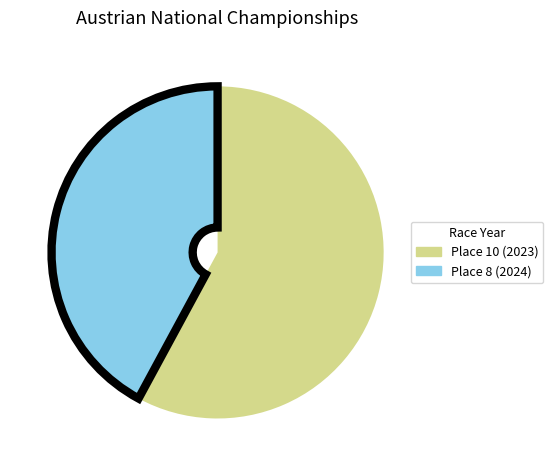

Between Place 10 (2023) and Place 8 (2024), which is larger?

Place 10 (2023)